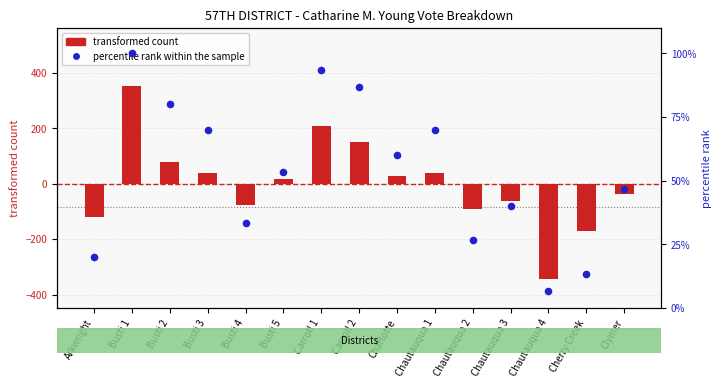

Which series has the widest spread of Y values?

transformed count